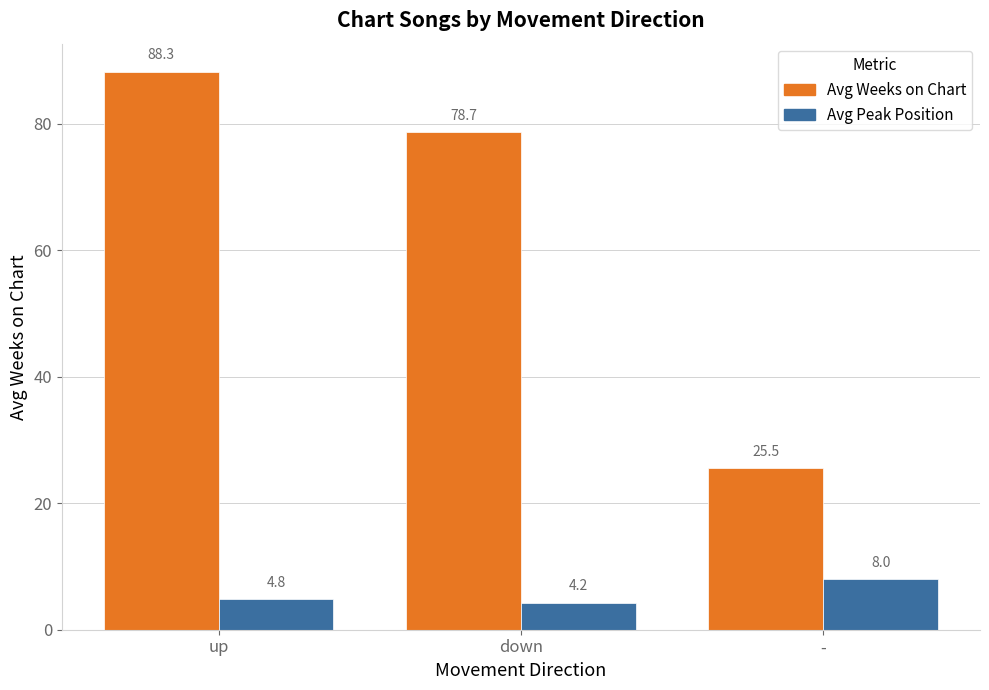

What is the lowest value of the Avg Weeks on Chart series?

25.5